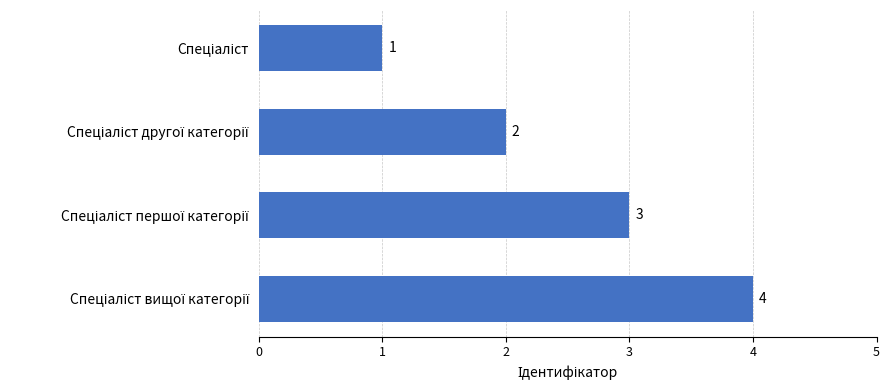

What is the difference between the second highest and second lowest values?

1